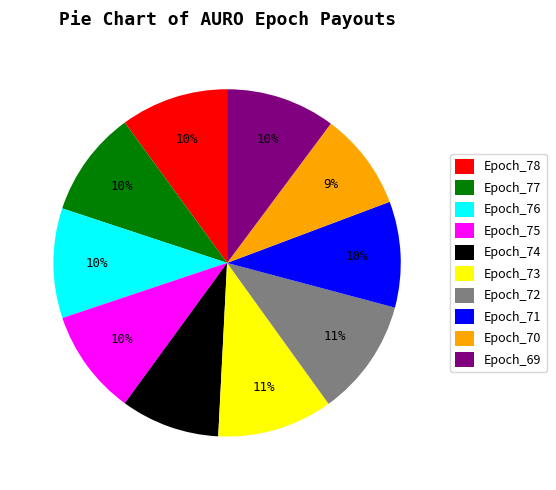

How many segments does this pie chart have?

10